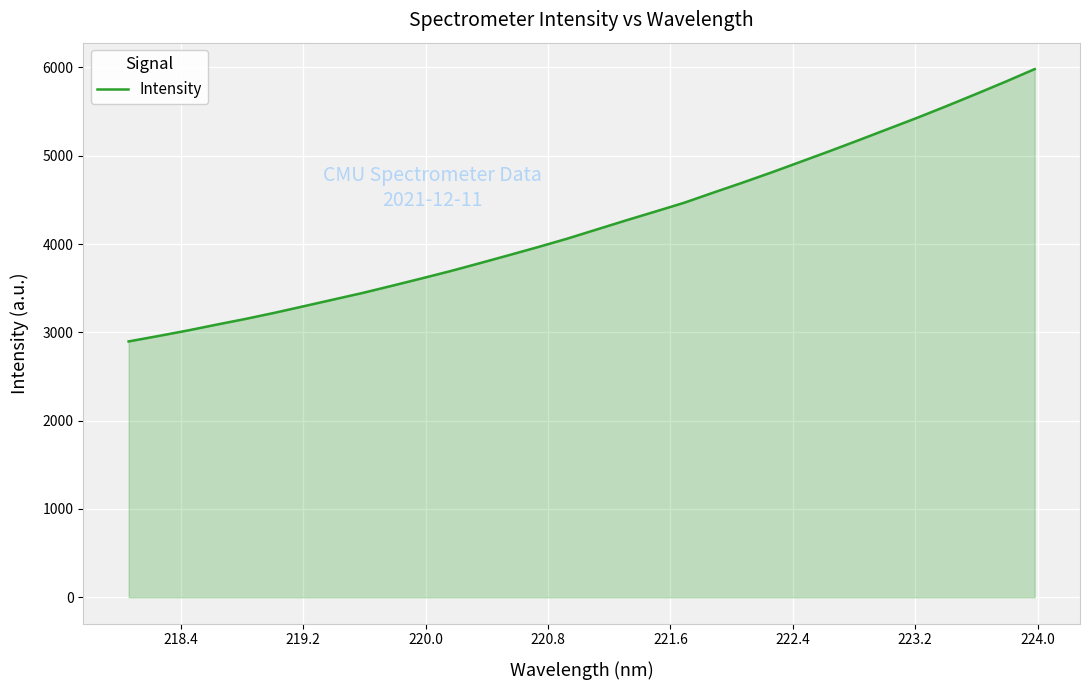

What is the greatest value displayed?

5981.3